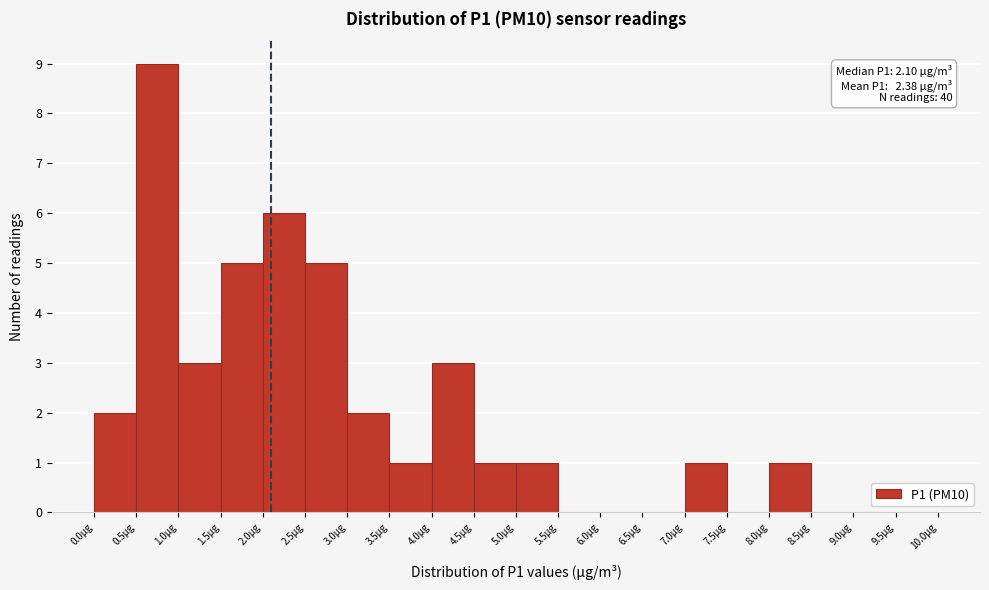

Over which range of the x-axis is the bar tallest?

0.5 to 1.0